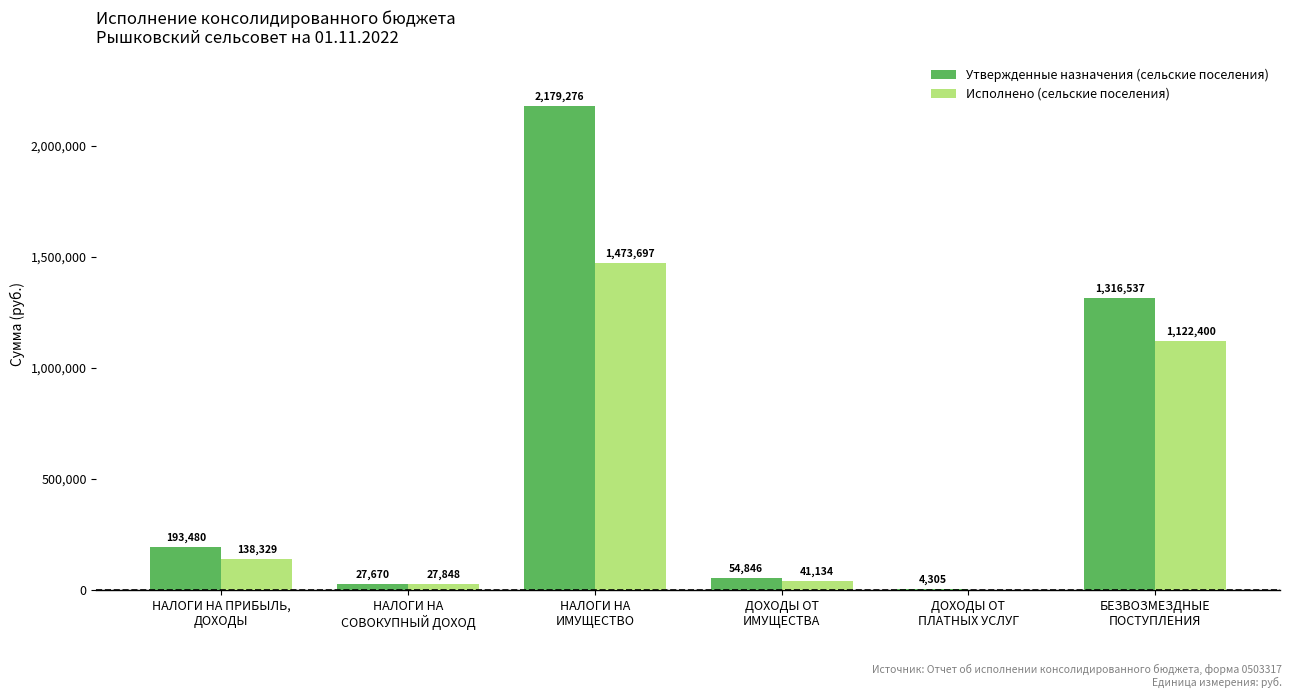

Count the number of data series in this chart.

2